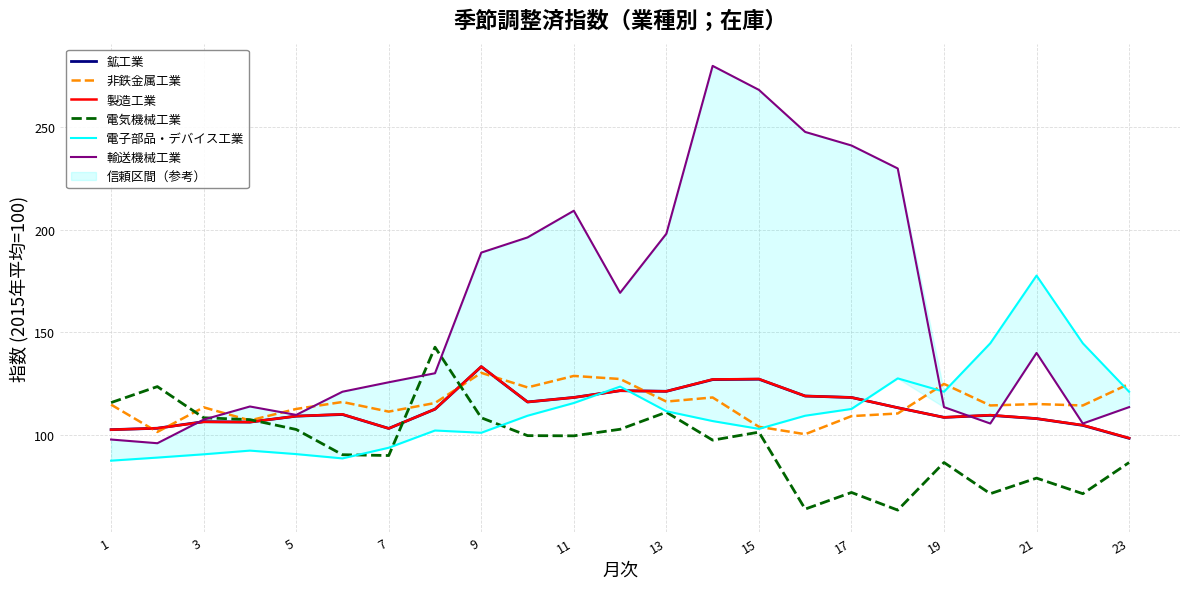

Is it true that 製造工業 equals 118.3 at 17?

True